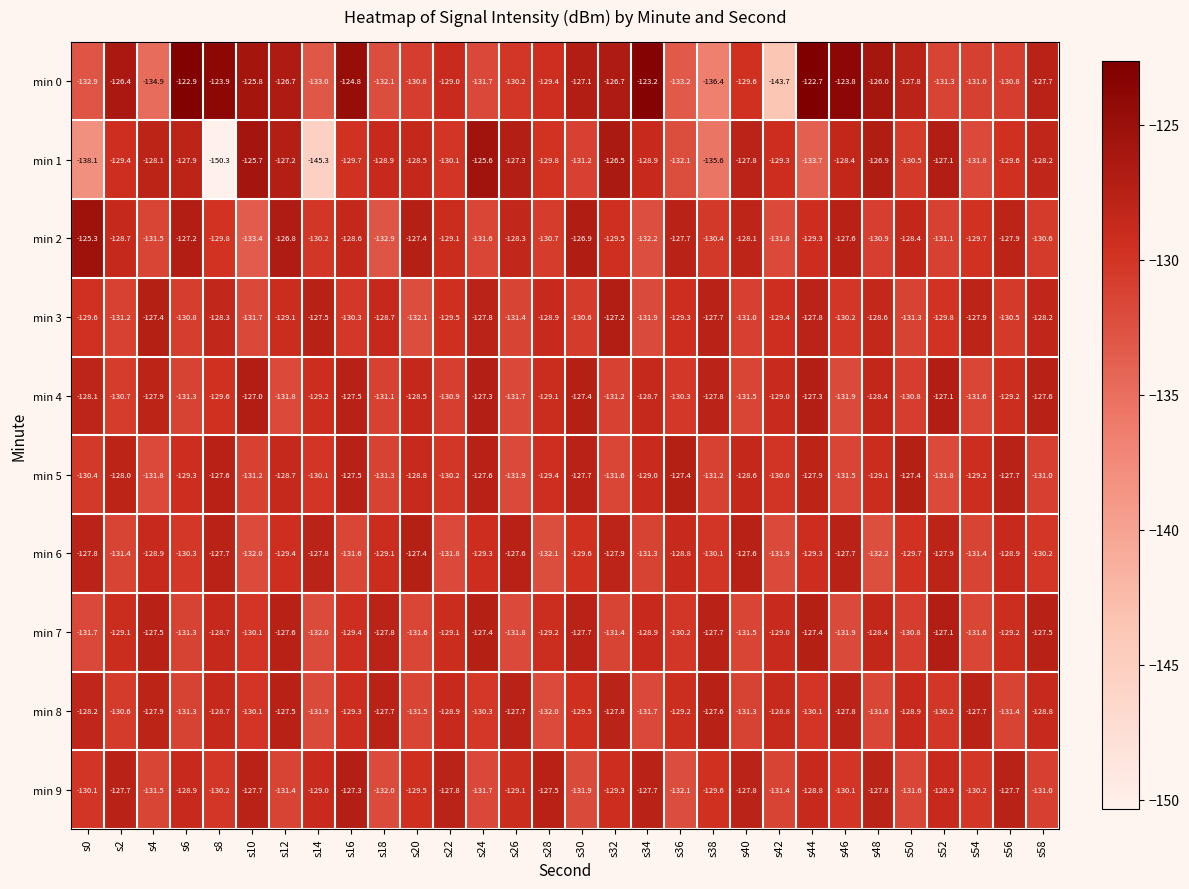

What is the difference between the highest and lowest values at s32?

5.1